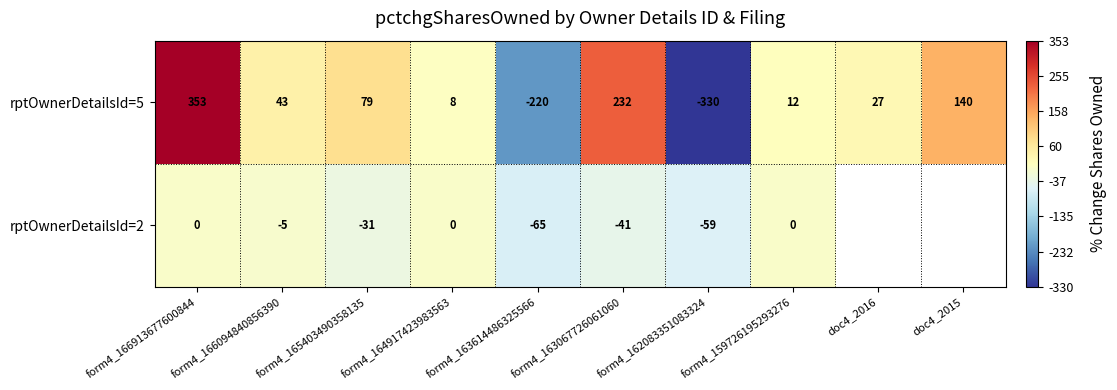

How many data points in rptOwnerDetailsId=5 are less than 43?

5